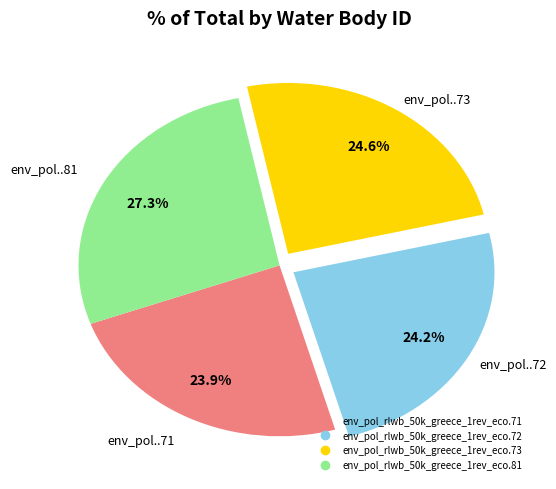

Does any single category account for the majority?

No